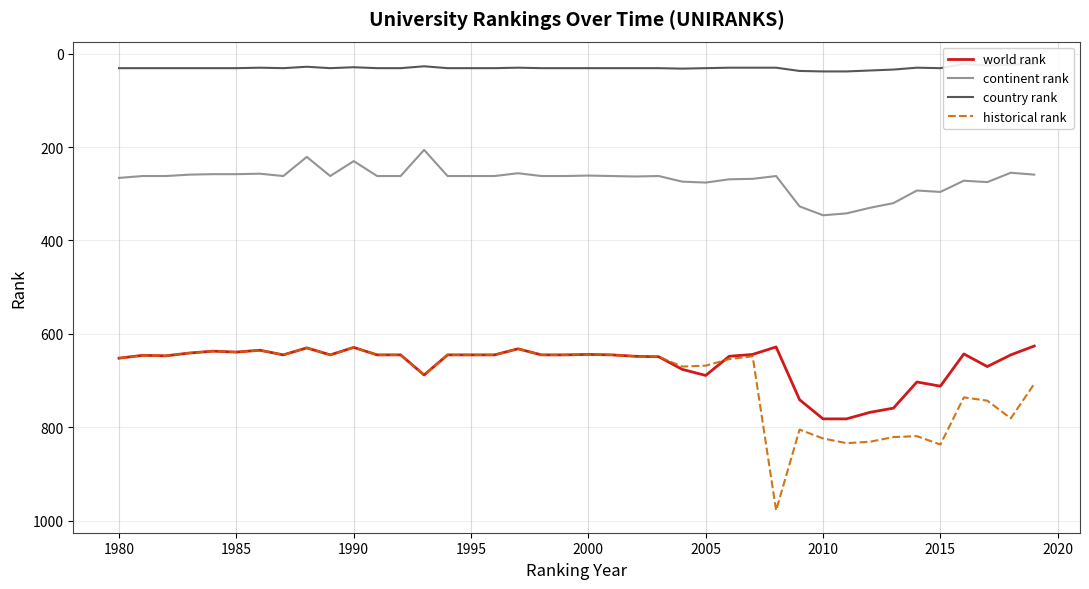

Is it true that continent rank equals 261 at 2000?

True